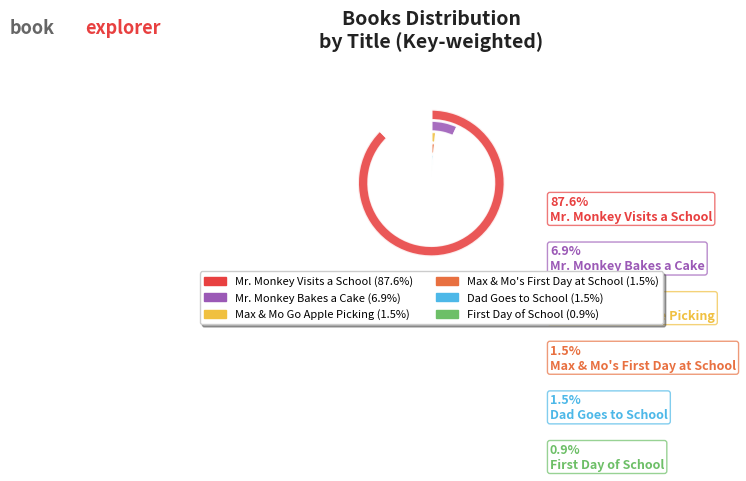

Does any single category account for the majority?

Yes